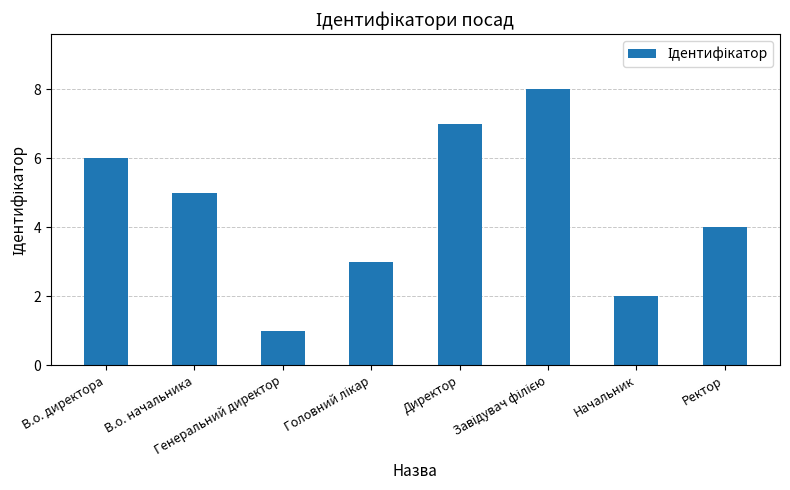

Count the values in the range 3 to 7.

5